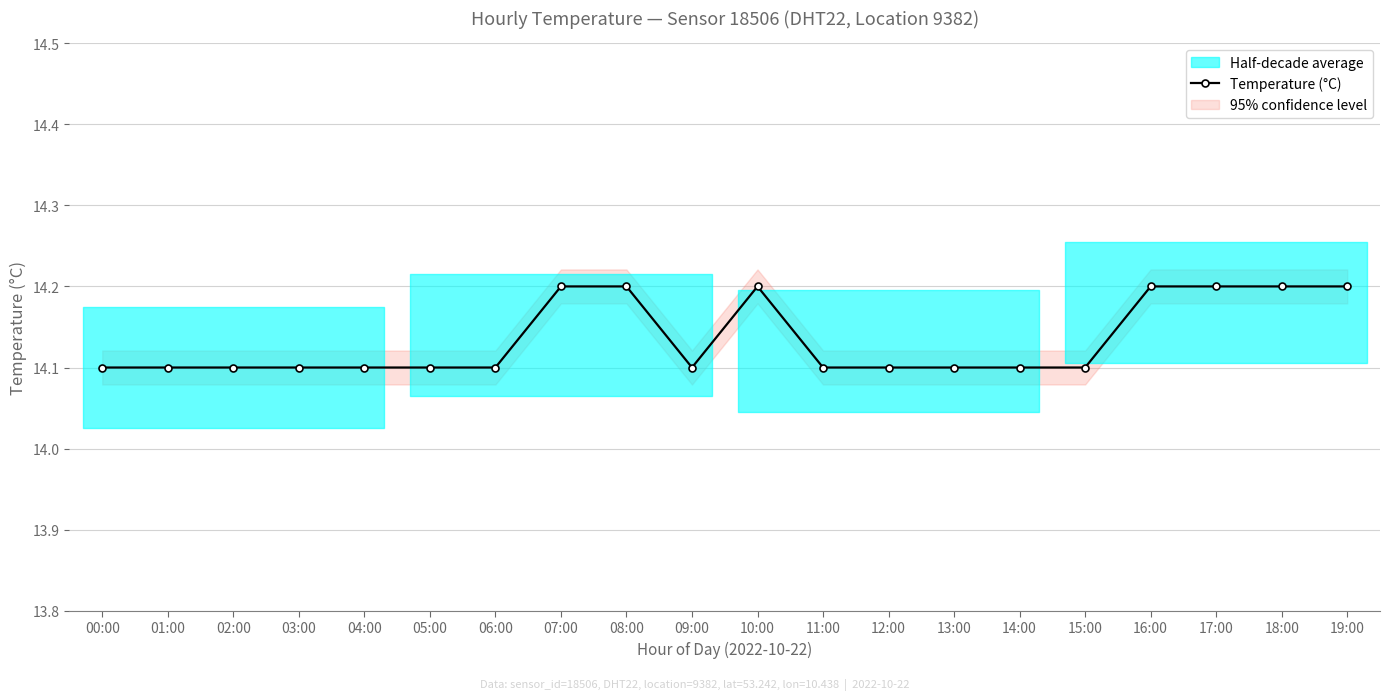

How many lines are shown in the chart?

1